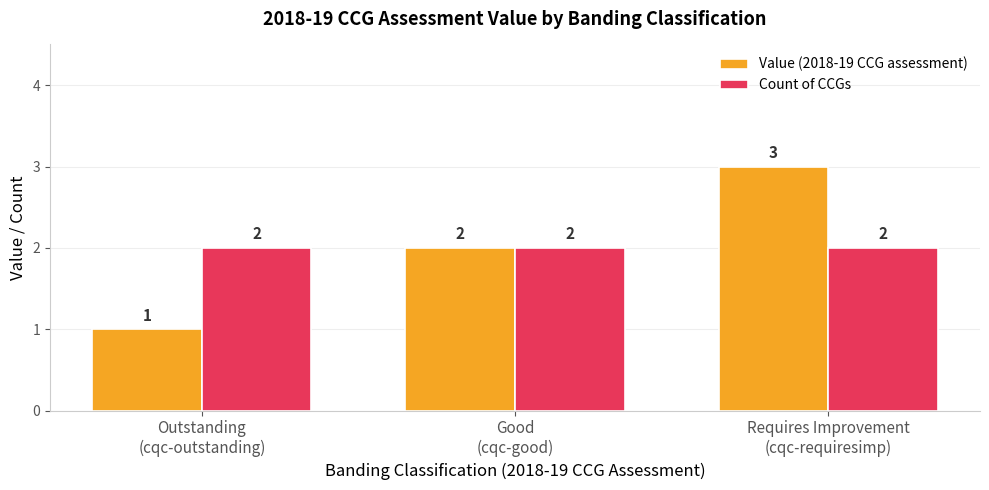

What position from the right is Requires Improvement
(cqc-requiresimp)?

1